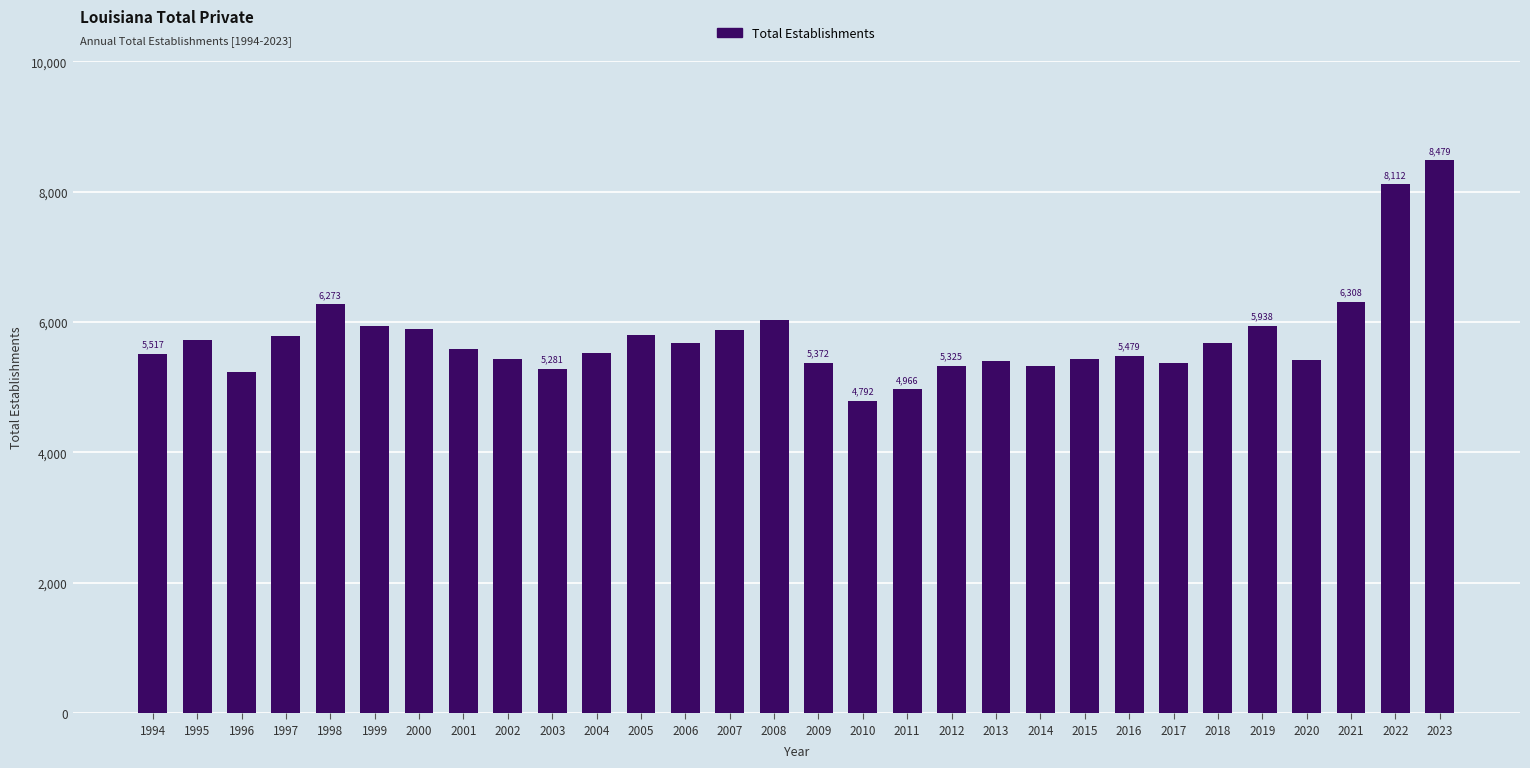

What is the change in value from 2017 to 2023?

+3106